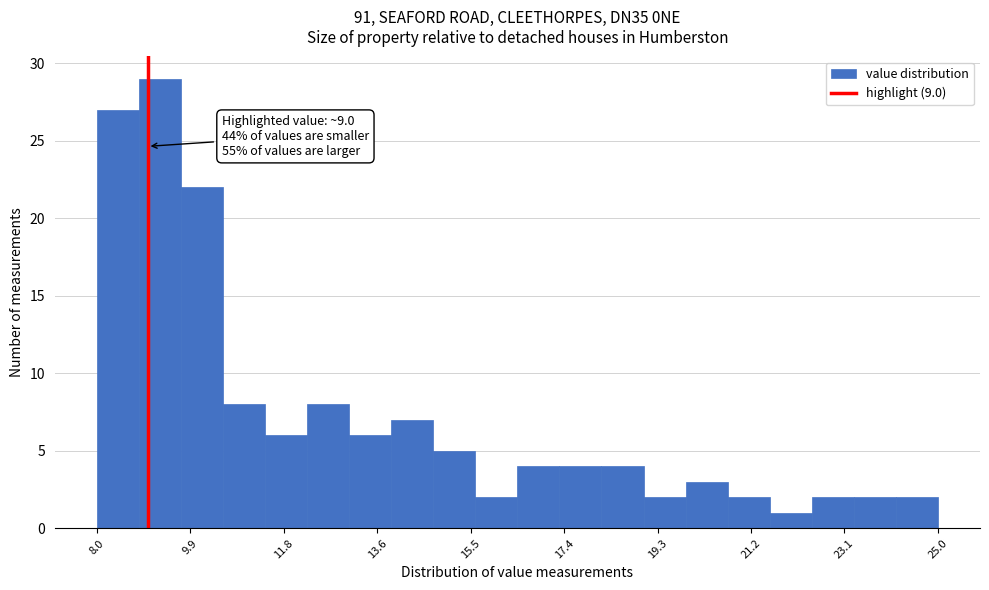

Over which range of the x-axis is the bar tallest?

8.8 to 9.6